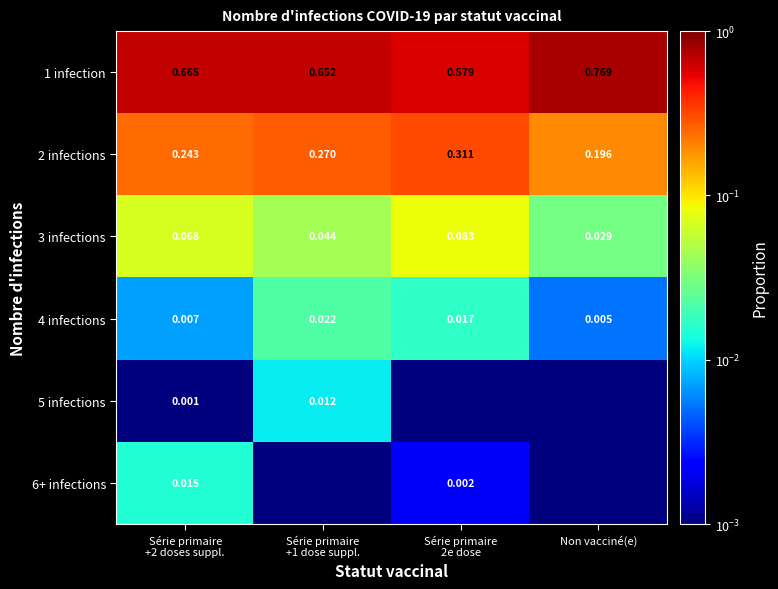

At which label is 2 infections closest to 0?

Non vacciné(e)